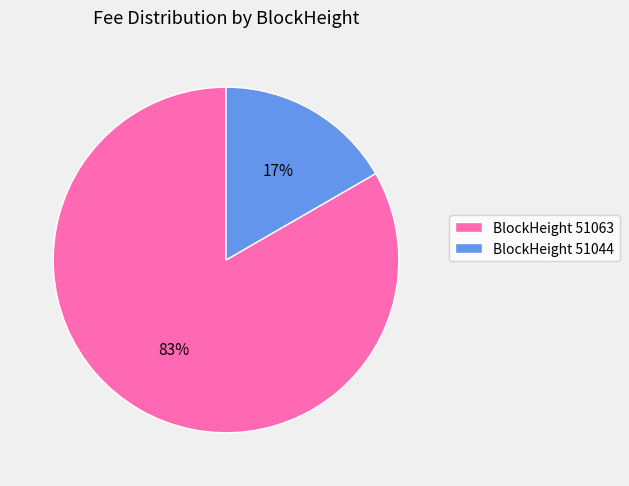

To the nearest percent, what is the combined percentage of BlockHeight 51063 and BlockHeight 51044?

100%